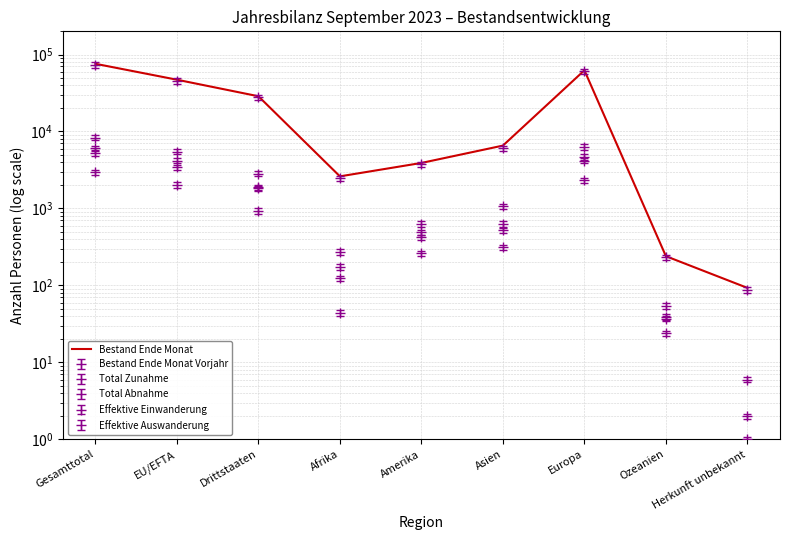

List the labels in order of value, smallest first.

Herkunft unbekannt, Ozeanien, Afrika, Amerika, Asien, Drittstaaten, EU/EFTA, Europa, Gesamttotal